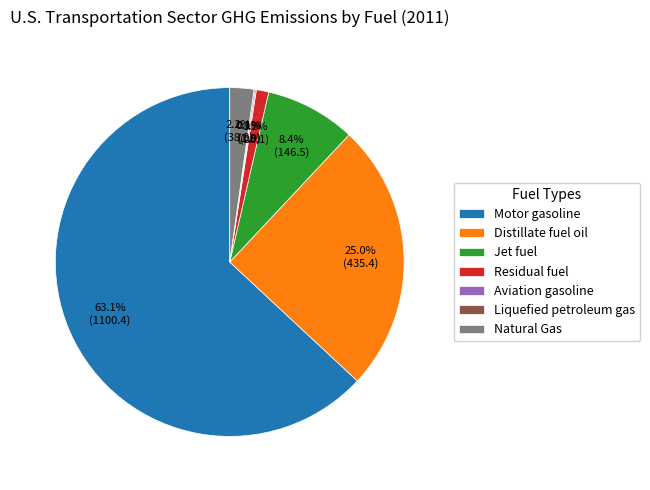

Which category has the biggest portion of the pie?

Motor gasoline